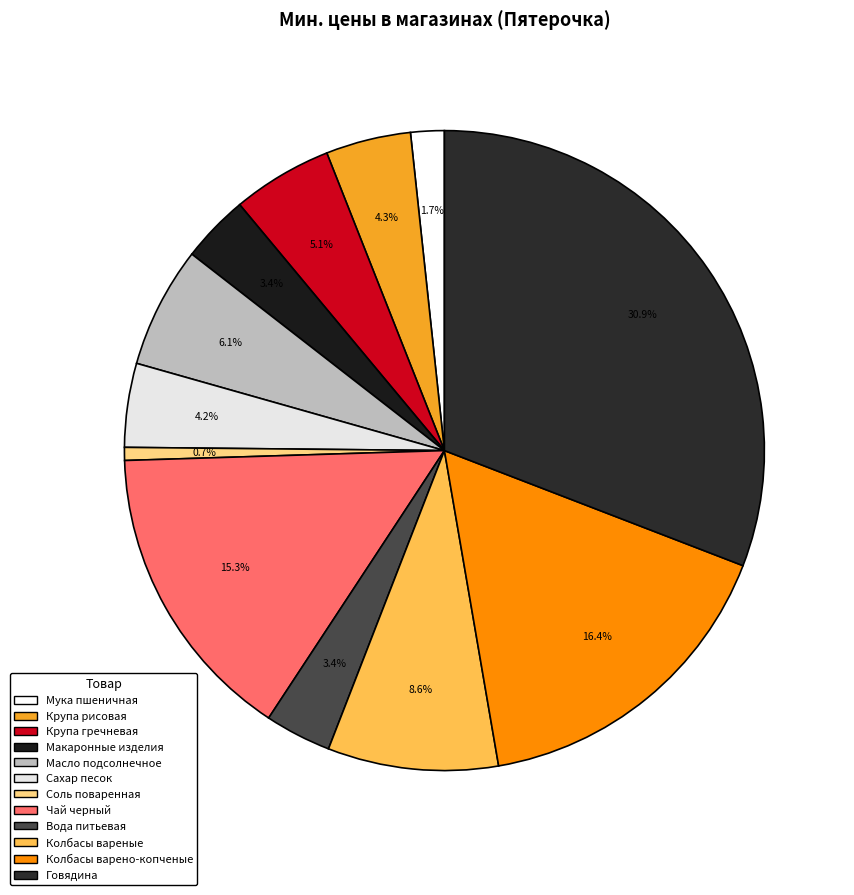

Do Говядина and Колбасы варено-копченые together represent more than half of the pie?

No